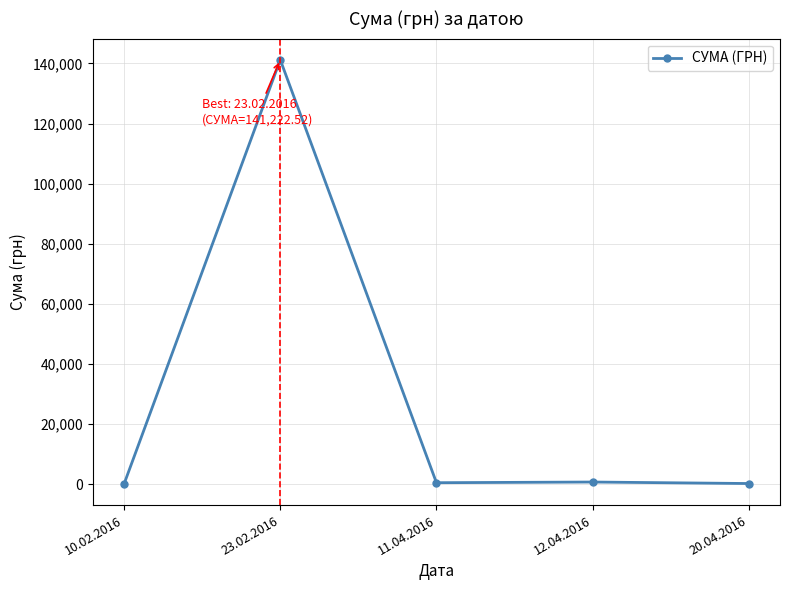

At which category does the data reach its first local peak?

23.02.2016